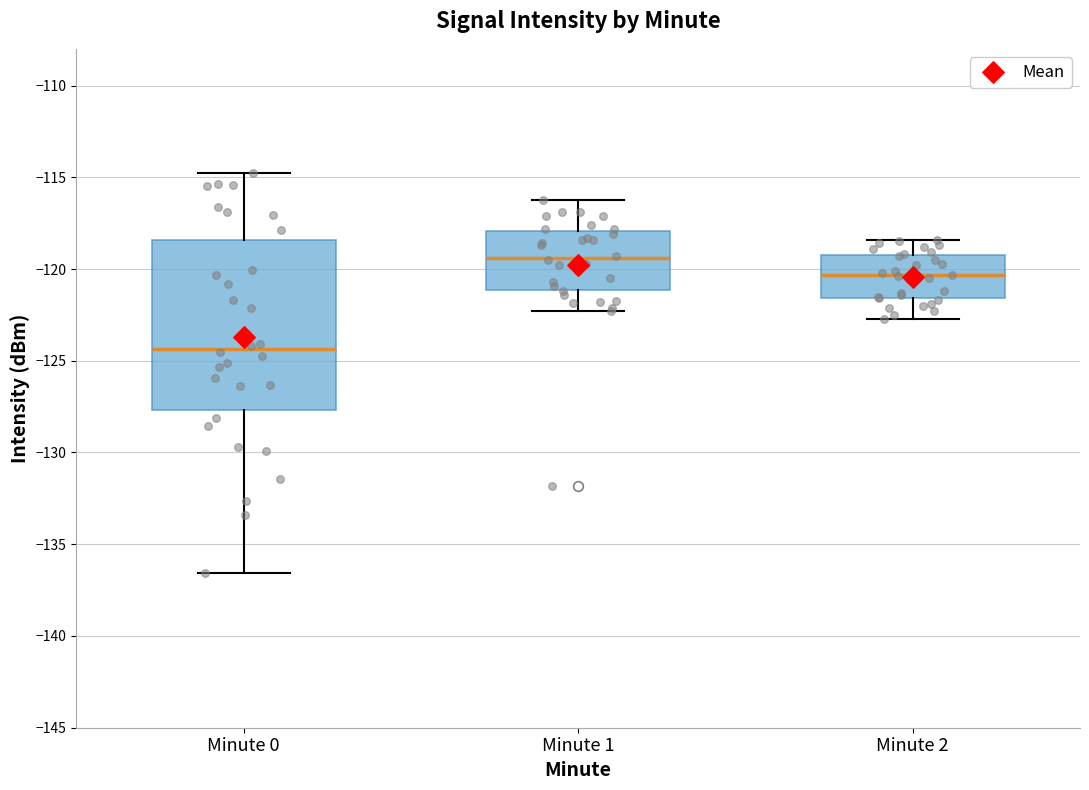

Reading left to right, transcribe this box plot: for each box, give where its median line is, the range the box spans, and where its two whiskers end, as read against the y-axis. The values are not printed on the chart, so give them approximately, as read against the axis.

Minute 0: median -124.5, box -127.5 to -118.5, whiskers -136.5 to -114.5
Minute 1: median -119.5, box -121.0 to -118.0, whiskers -122.5 to -116.0
Minute 2: median -120.5, box -121.5 to -119.0, whiskers -122.5 to -118.5